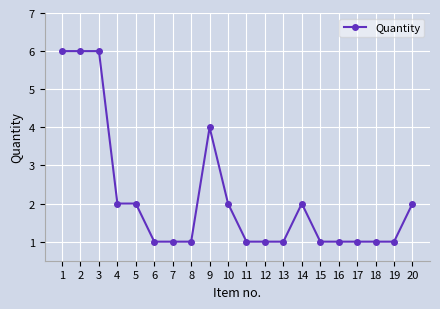

How many data points does each series have?

20